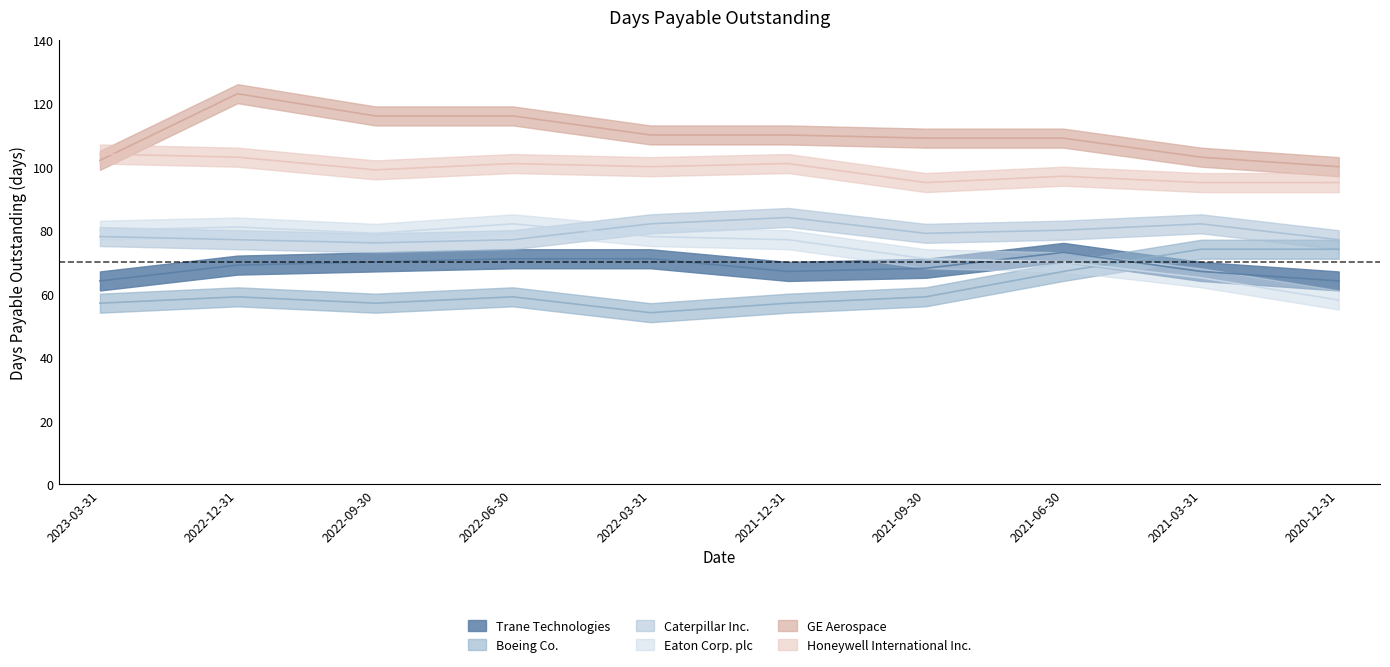

What is the minimum value shown in the chart?

54